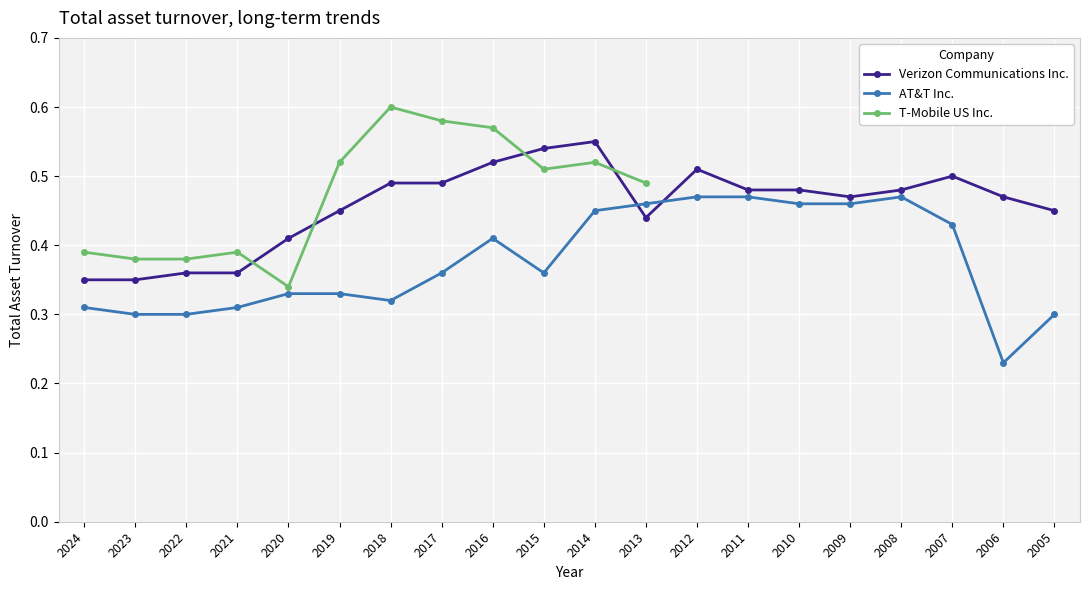

Is this an area chart (filled region under the line)?

No